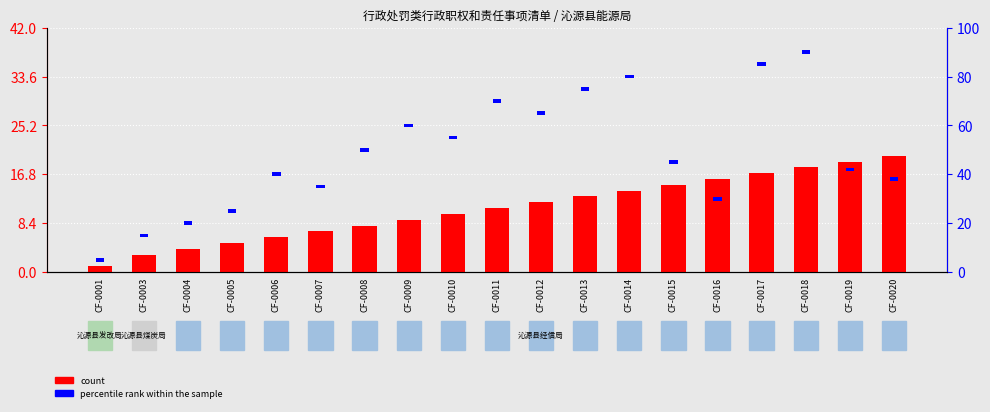

What is the sum of the values at CF-0006 and CF-0020?

26